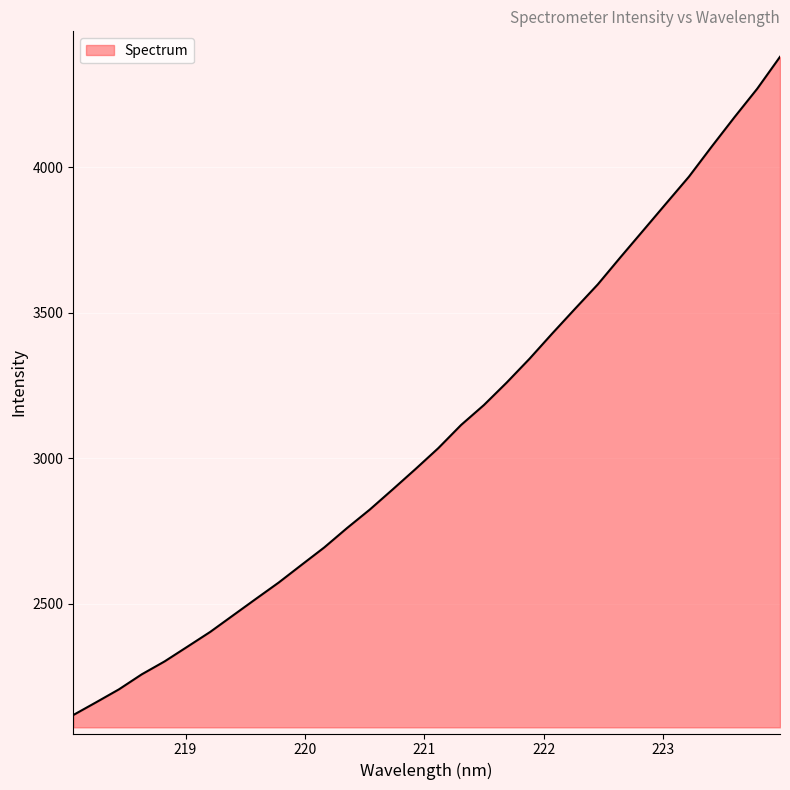

What is the difference between the maximum and minimum values?

2262.8